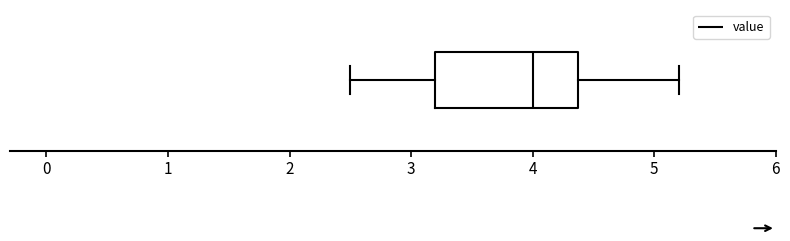

Read this box plot against the x-axis: the position of the median line, the range covered by the box, and the ends of both whiskers. The values are not printed on the chart, so give them approximately, as read against the axis.

median 4.0, box 3.2 to 4.4, whiskers 2.5 to 5.2